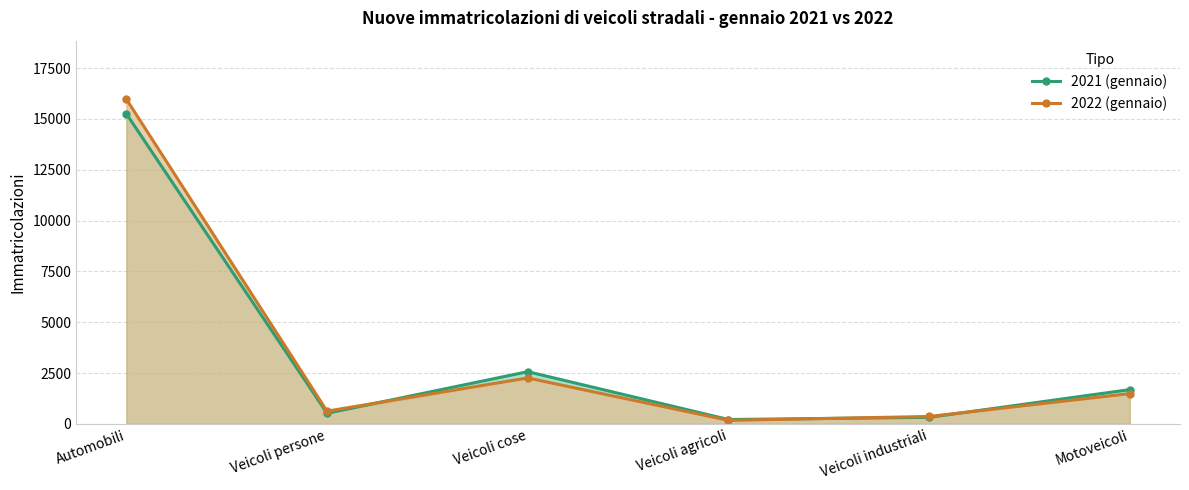

Count the number of categories in the chart.

6